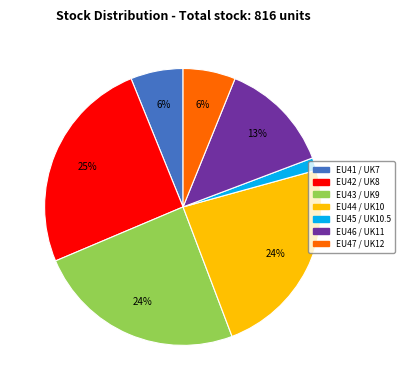

To the nearest percent, what is the difference between the EU42 / UK8 and EU43 / UK9 slice percentages?

1%